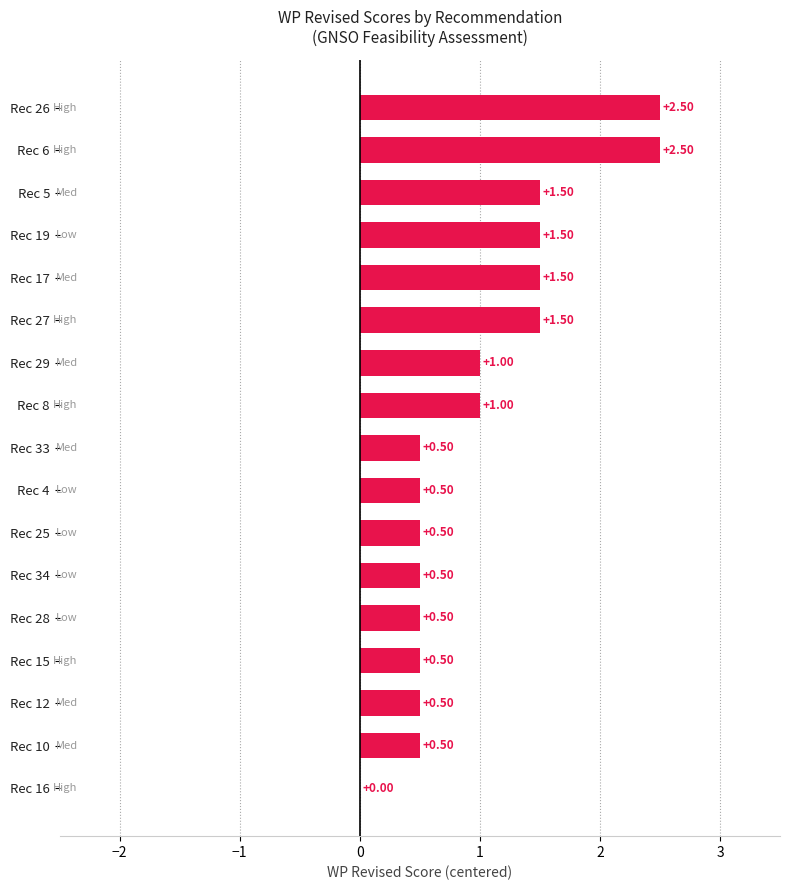

What is the sum of all values?

17.0